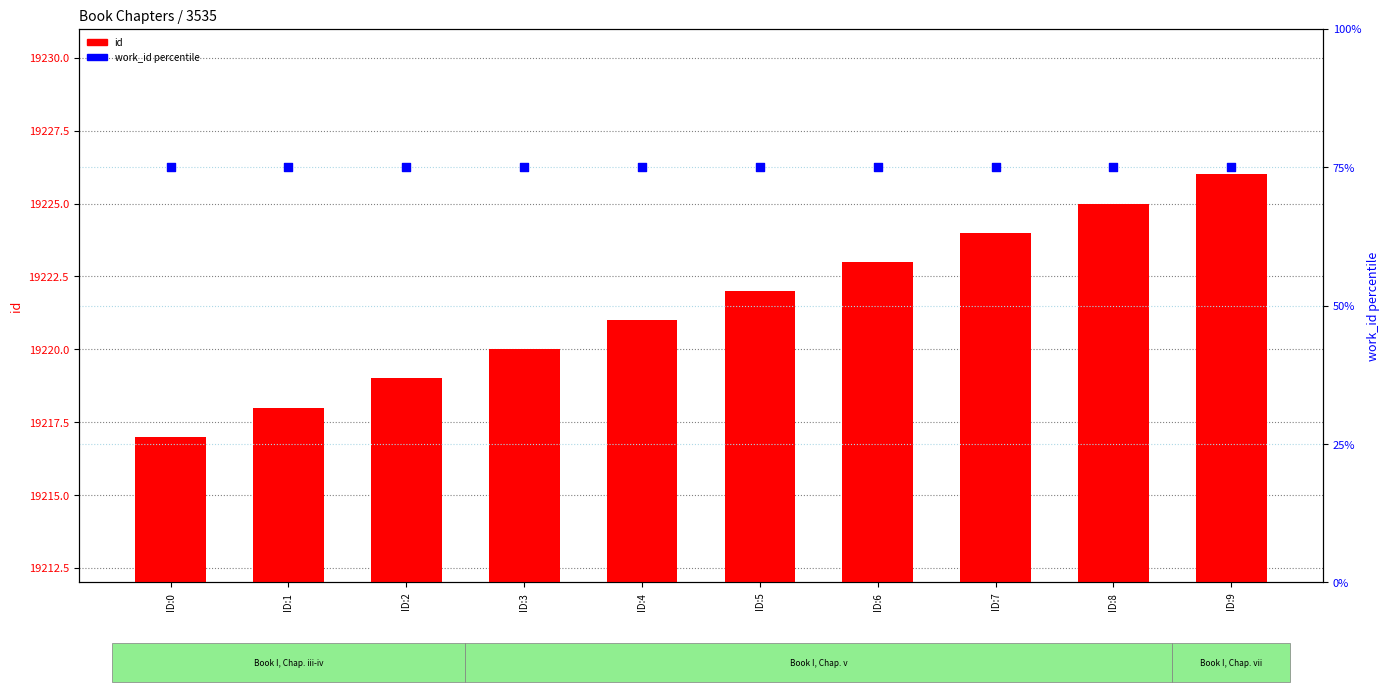

What is the total value across all series at ID:4?

19296